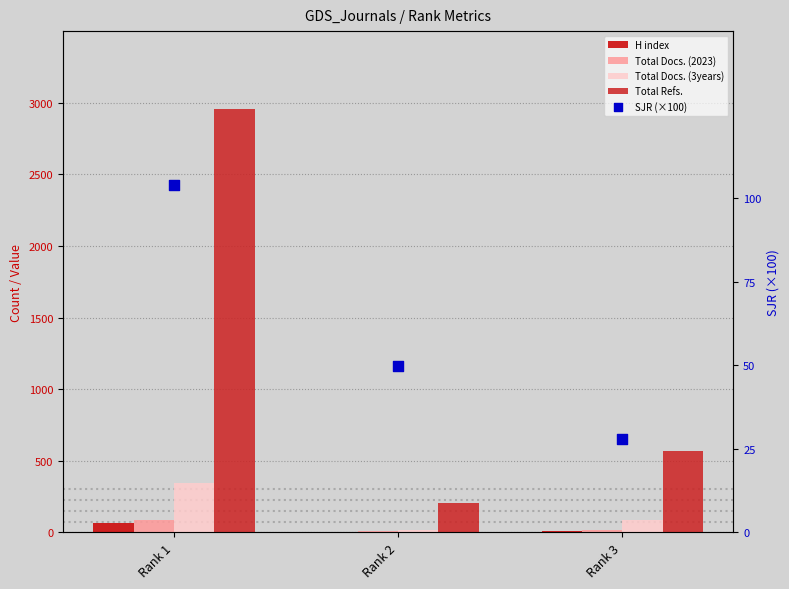

Which series has the largest total across all categories?

Total Refs.